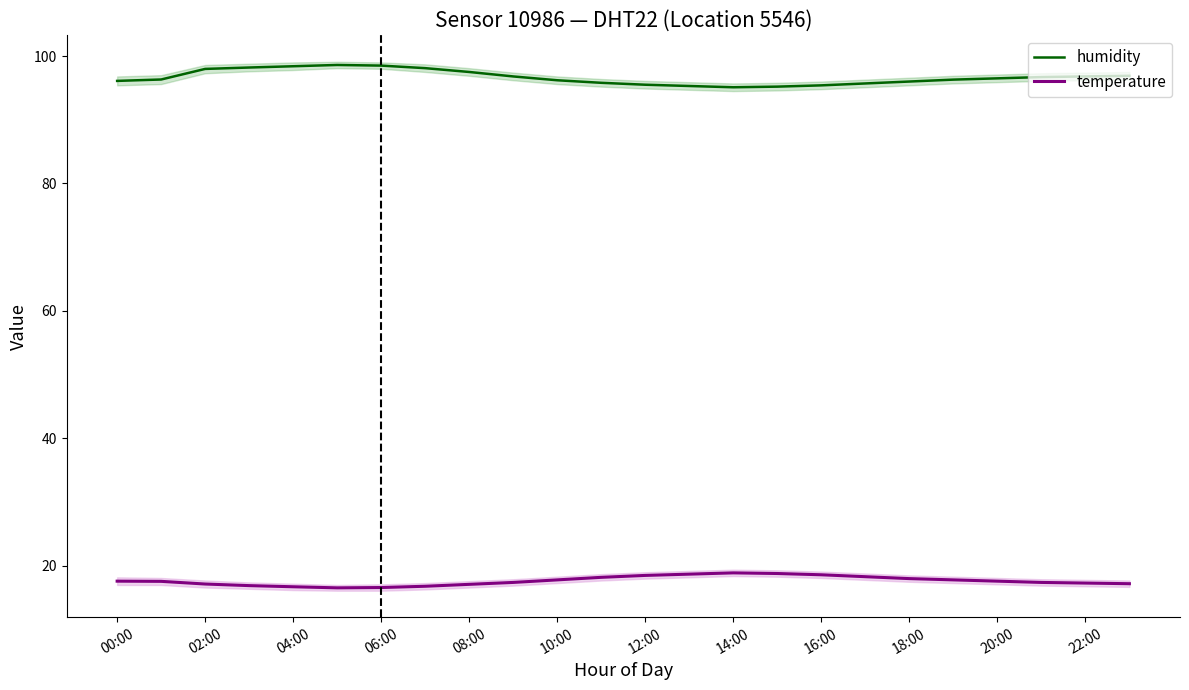

What are all the series names shown in the legend?

humidity, temperature